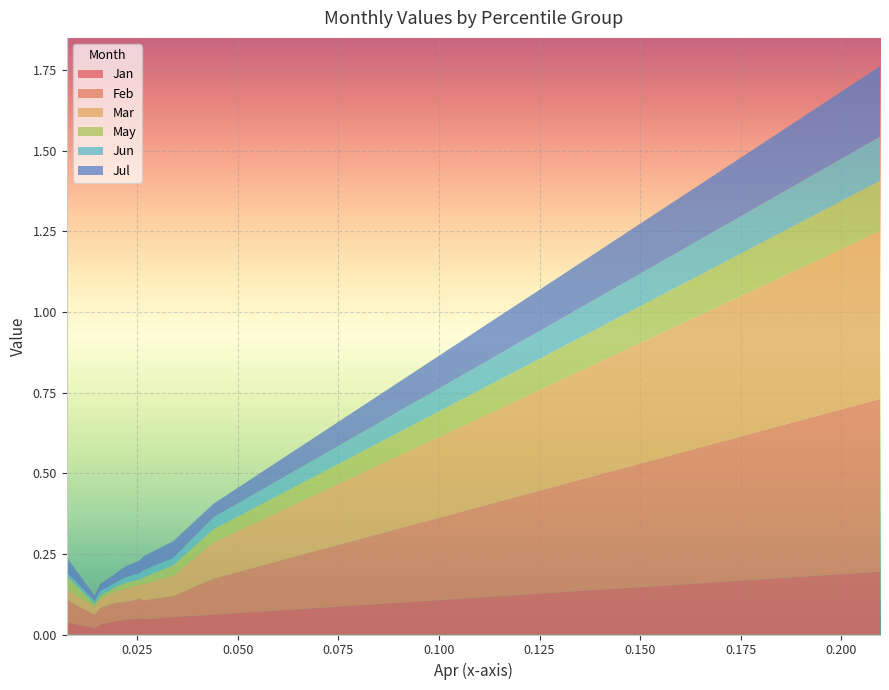

Reading right to left, what are all the values shown in this chart?

Jan: 0.2	0.1	0.1	0.0	0.0	0.0	0.0	0.0	0.0	0.0
Feb: 0.5	0.1	0.1	0.1	0.1	0.1	0.1	0.1	0.0	0.1
Mar: 0.5	0.1	0.1	0.1	0.0	0.0	0.0	0.0	0.0	0.0
May: 0.2	0.0	0.0	0.0	0.0	0.0	0.0	0.0	0.0	0.0
Jun: 0.1	0.0	0.0	0.0	0.0	0.0	0.0	0.0	0.0	0.0
Jul: 0.2	0.0	0.1	0.0	0.0	0.0	0.0	0.0	0.0	0.0